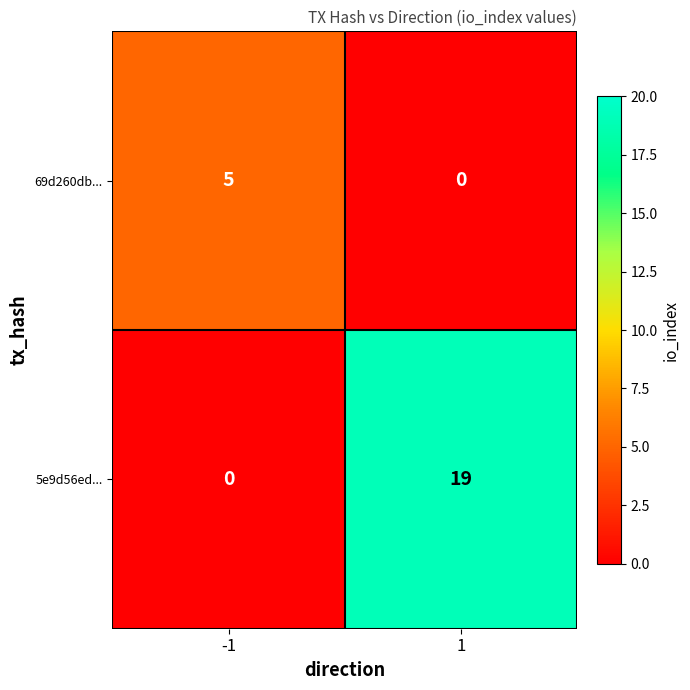

Rank the series by their maximum value, from highest to lowest.

5e9d56ed..., 69d260db...